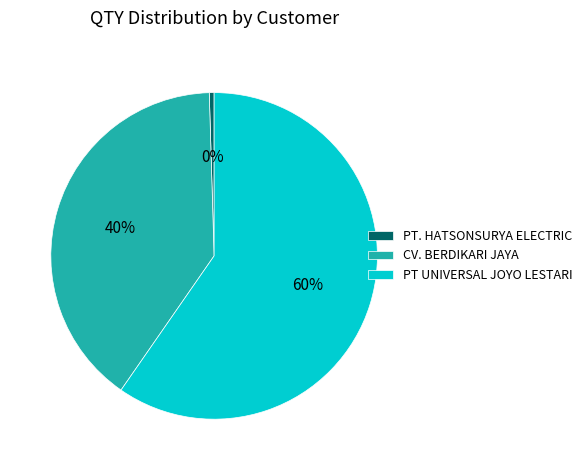

Is PT. HATSONSURYA ELECTRIC the majority of the pie?

No